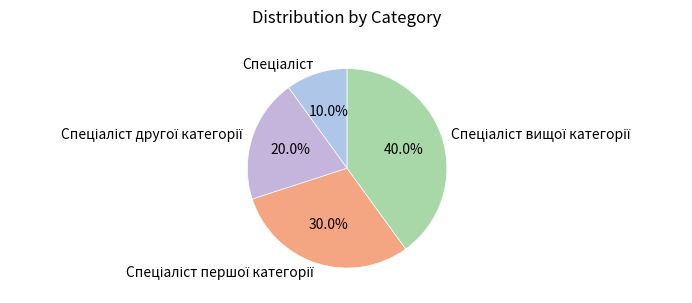

Is there a majority slice in this chart?

No